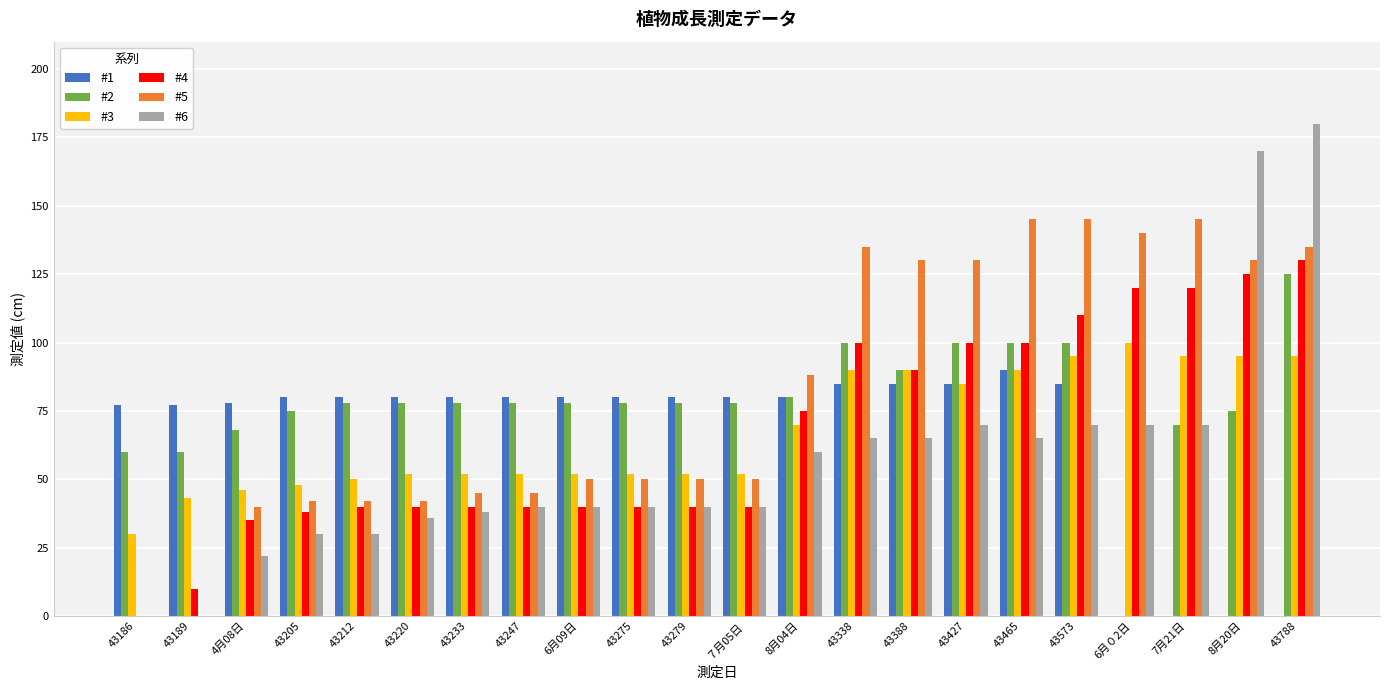

Reading left to right, what are all the values shown in this chart?

#1: 43186=77	43189=77	4月08日=78	43205=80	43212=80	43220=80	43233=80	43247=80	6月09日=80	43275=80	43279=80	７月05日=80	8月04日=80	43338=85	43388=85	43427=85	43465=90	43573=85	6月０2日=0	7月21日=0	8月20日=0	43788=0
#2: 43186=60	43189=60	4月08日=68	43205=75	43212=78	43220=78	43233=78	43247=78	6月09日=78	43275=78	43279=78	７月05日=78	8月04日=80	43338=100	43388=90	43427=100	43465=100	43573=100	6月０2日=0	7月21日=70	8月20日=75	43788=125
#3: 43186=30	43189=43	4月08日=46	43205=48	43212=50	43220=52	43233=52	43247=52	6月09日=52	43275=52	43279=52	７月05日=52	8月04日=70	43338=90	43388=90	43427=85	43465=90	43573=95	6月０2日=100	7月21日=95	8月20日=95	43788=95
#4: 43186=0	43189=10	4月08日=35	43205=38	43212=40	43220=40	43233=40	43247=40	6月09日=40	43275=40	43279=40	７月05日=40	8月04日=75	43338=100	43388=90	43427=100	43465=100	43573=110	6月０2日=120	7月21日=120	8月20日=125	43788=130
#5: 43186=0	43189=0	4月08日=40	43205=42	43212=42	43220=42	43233=45	43247=45	6月09日=50	43275=50	43279=50	７月05日=50	8月04日=88	43338=135	43388=130	43427=130	43465=145	43573=145	6月０2日=140	7月21日=145	8月20日=130	43788=135
#6: 43186=0	43189=0	4月08日=22	43205=30	43212=30	43220=36	43233=38	43247=40	6月09日=40	43275=40	43279=40	７月05日=40	8月04日=60	43338=65	43388=65	43427=70	43465=65	43573=70	6月０2日=70	7月21日=70	8月20日=170	43788=180